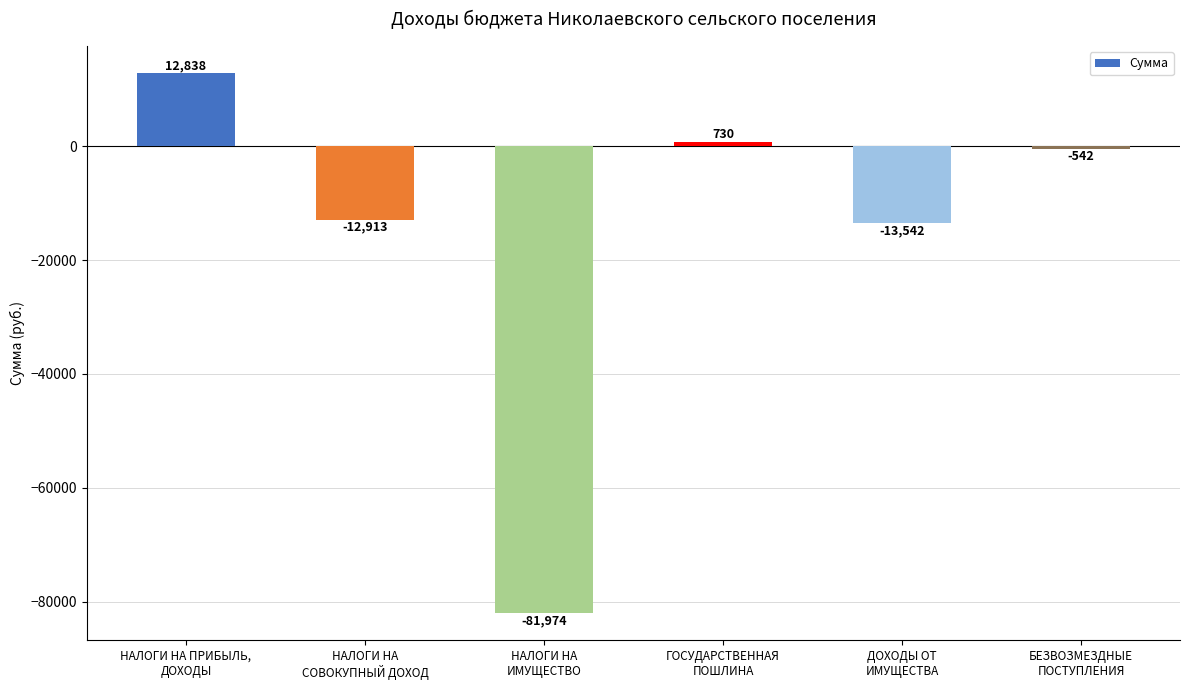

Which label corresponds to the largest value in the chart?

НАЛОГИ НА ПРИБЫЛЬ,
ДОХОДЫ